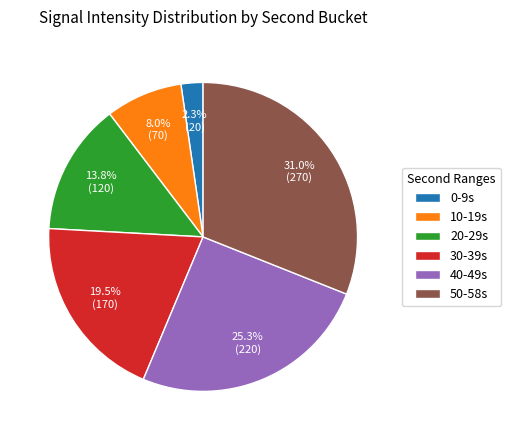

What is the total percentage of 40-49s and 20-29s?

39.1%